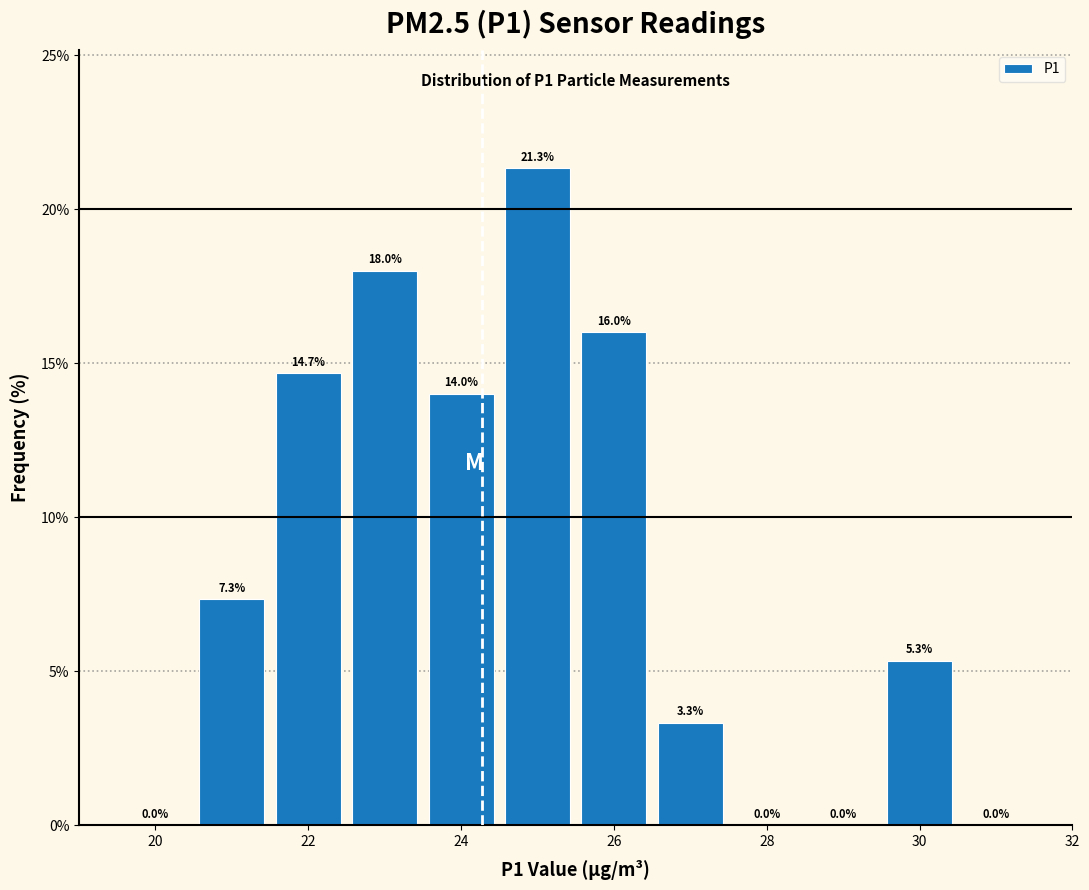

Reading left to right, list every bar in this chart as the range it spans on the x-axis followed by its height. The bar edges are not printed on the chart, so give them approximately, as read against the axis.

19.5 to 20.5: 0.0
20.5 to 21.5: 7.3
21.5 to 22.5: 14.7
22.5 to 23.5: 18.0
23.5 to 24.5: 14.0
24.5 to 25.5: 21.3
25.5 to 26.5: 16.0
26.5 to 27.5: 3.3
27.5 to 28.5: 0.0
28.5 to 29.5: 0.0
29.5 to 30.5: 5.3
30.5 to 31.5: 0.0